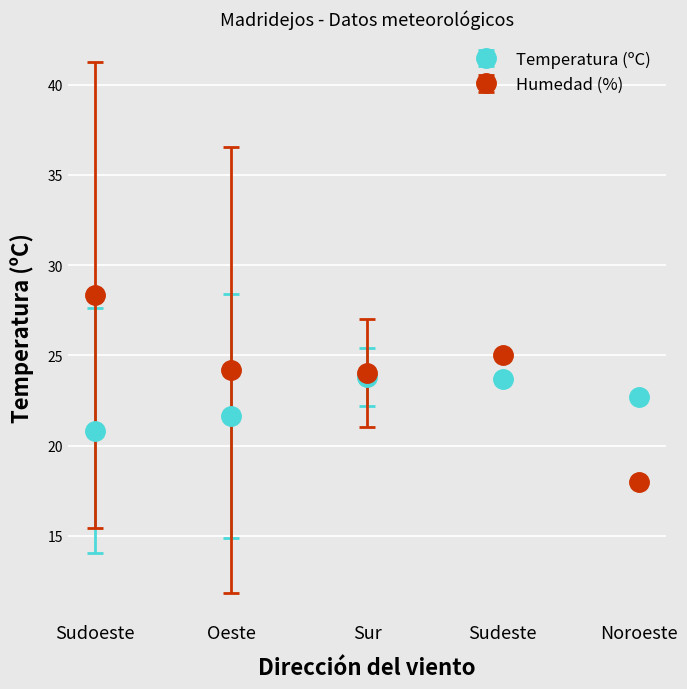

How many lines are shown in the chart?

2